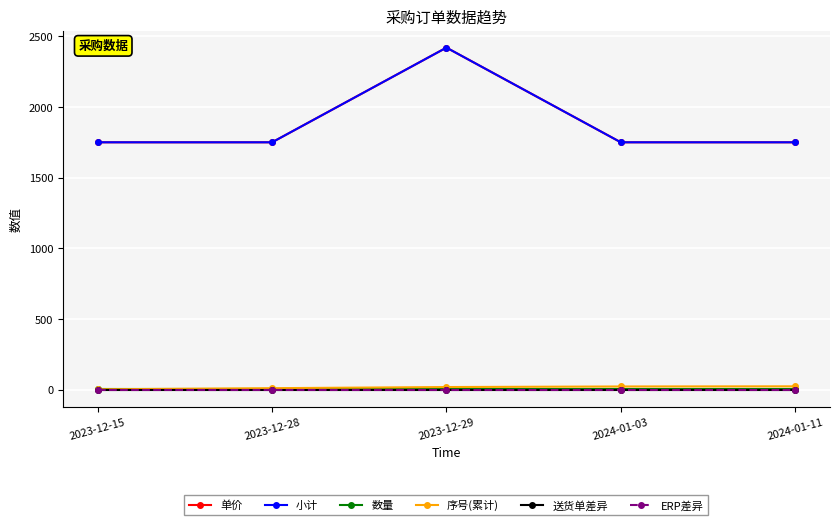

Does the chart have visible grid lines?

Yes